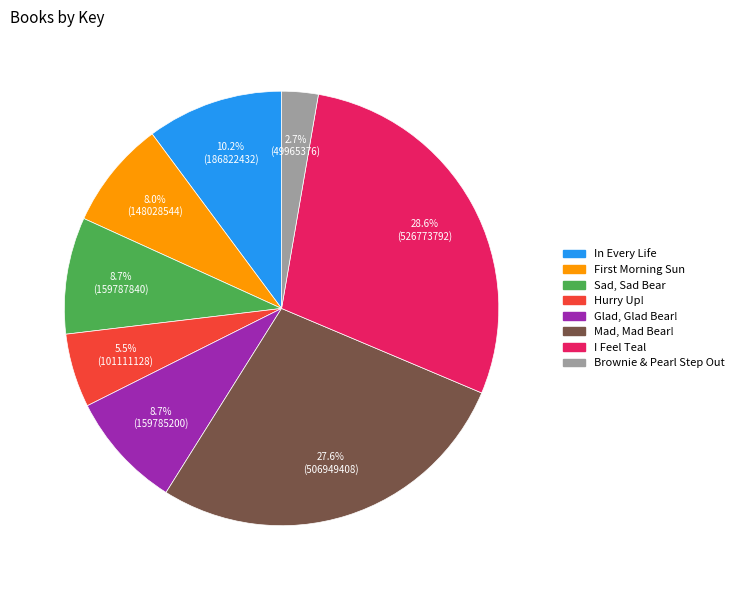

What is the largest slice in the pie chart?

I Feel Teal